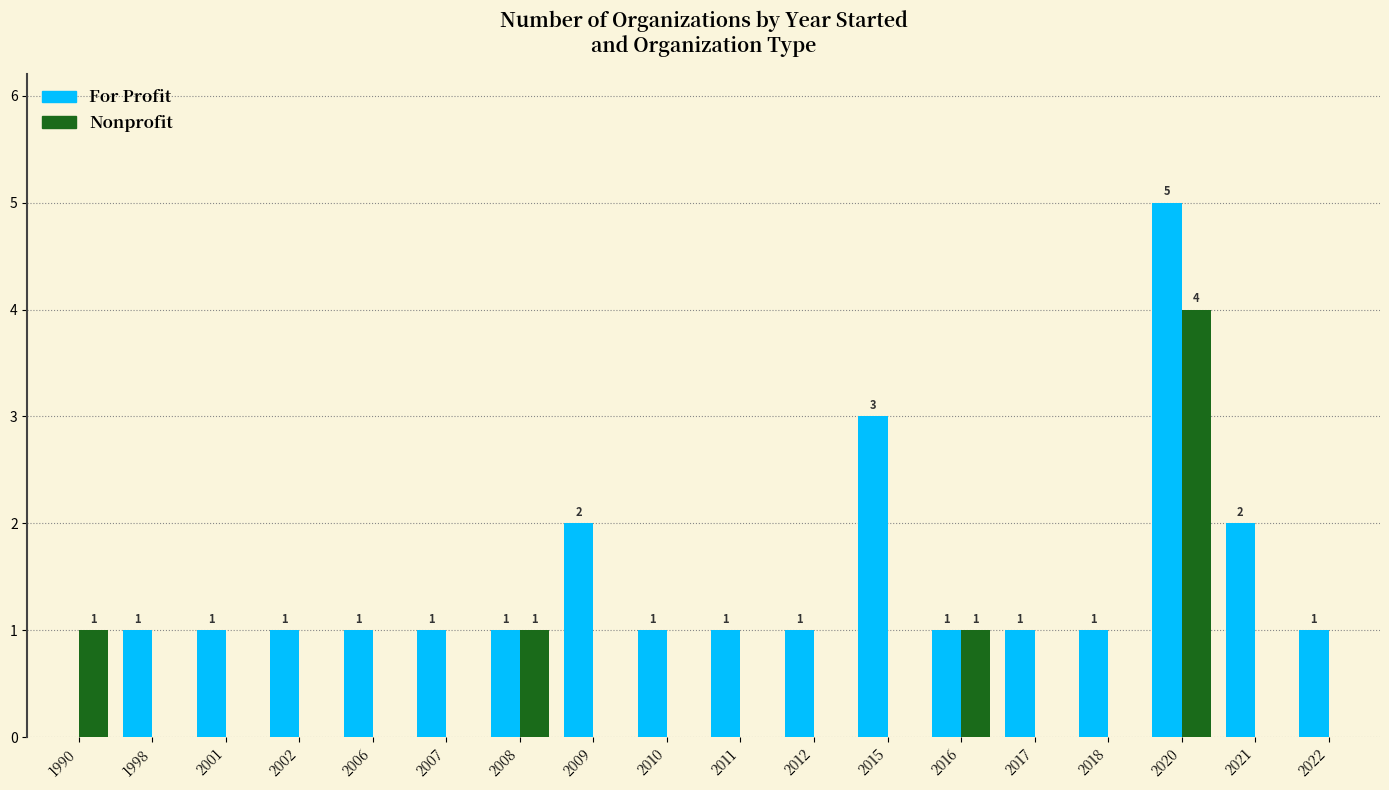

The Nonprofit series shows 1 at 2021. True or false?

False